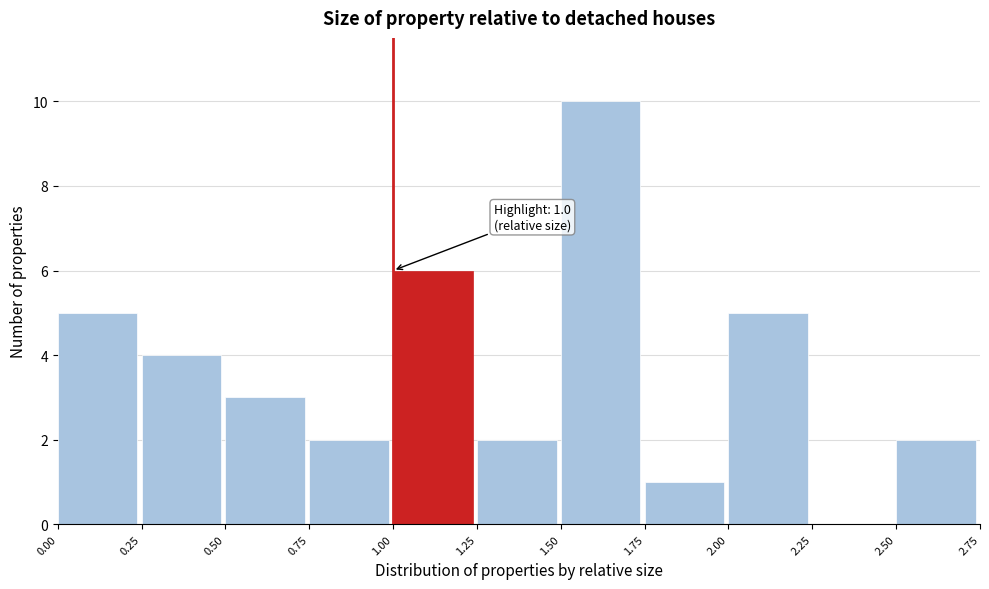

Which range on the x-axis has the tallest bar?

1.50 to 1.75